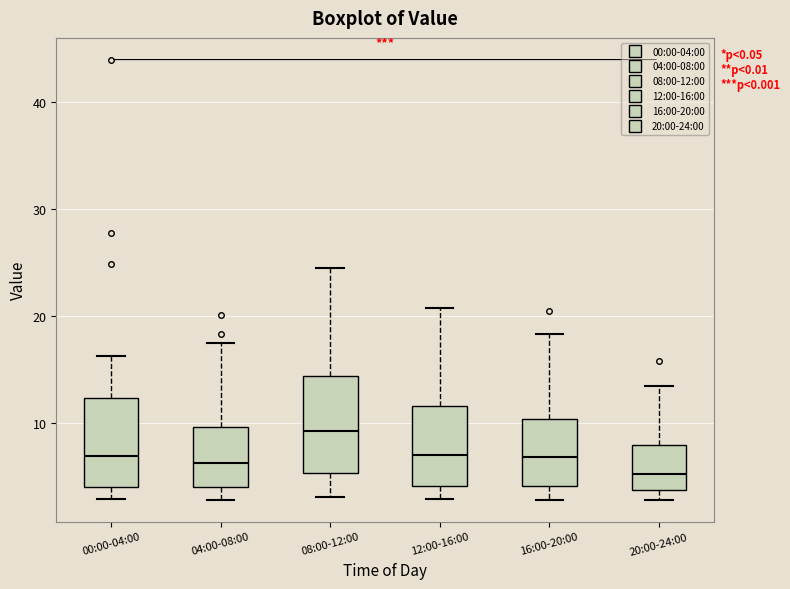

Where is the lower edge of the box for 20:00-24:00 on the y-axis? The values are not printed on the chart, so give them approximately, as read against the axis.

4